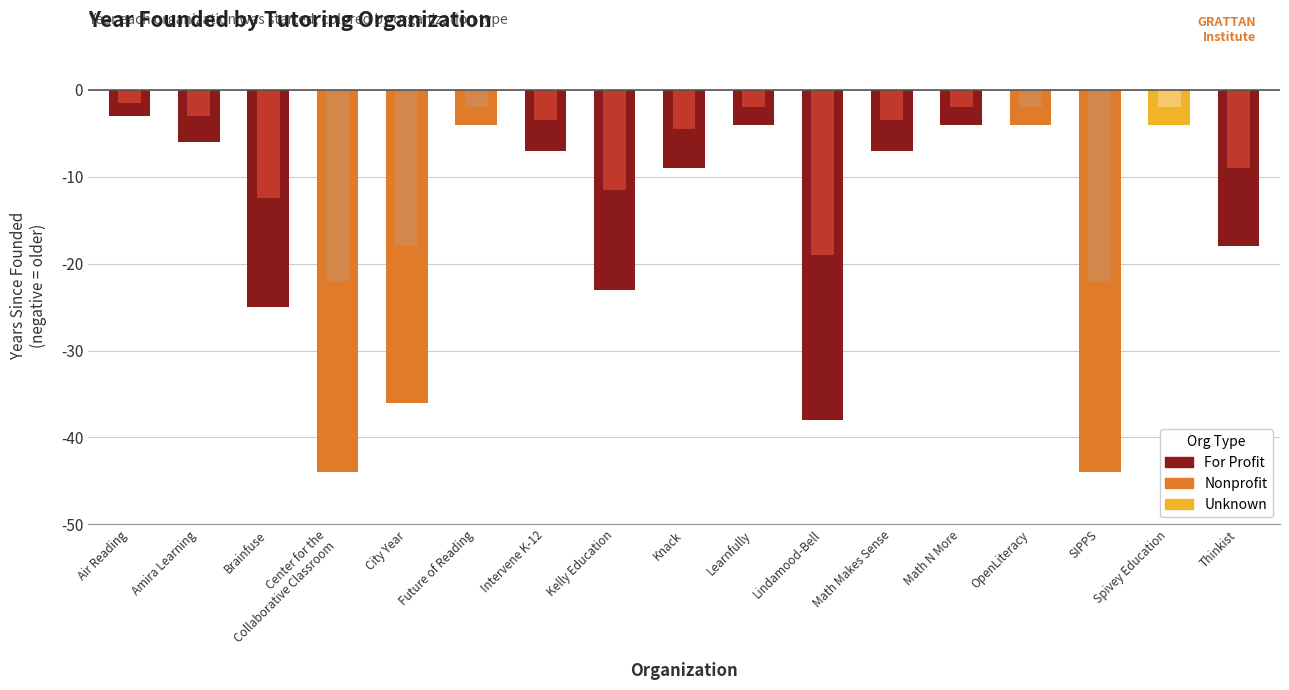

What is the average value?

-16